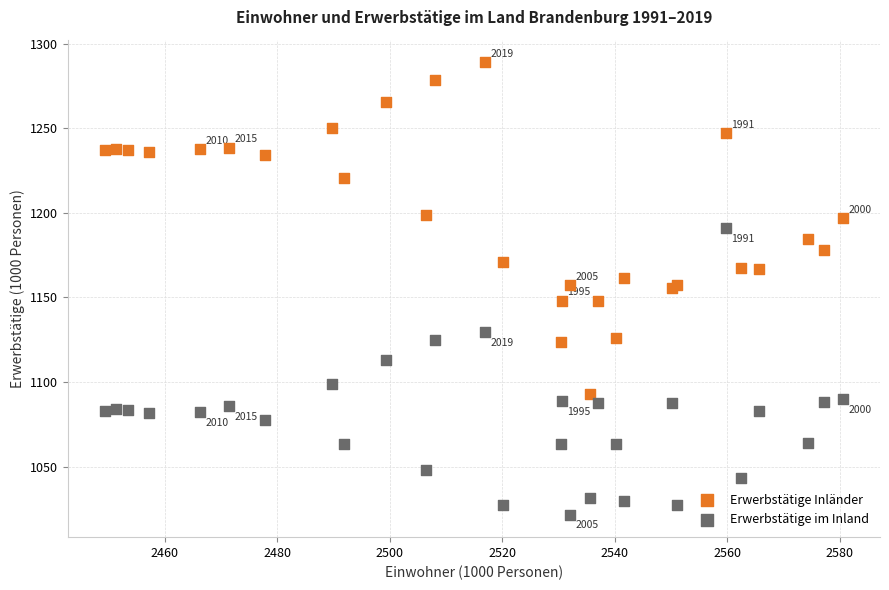

Which series contains the highest Y value?

Erwerbstätige Inländer